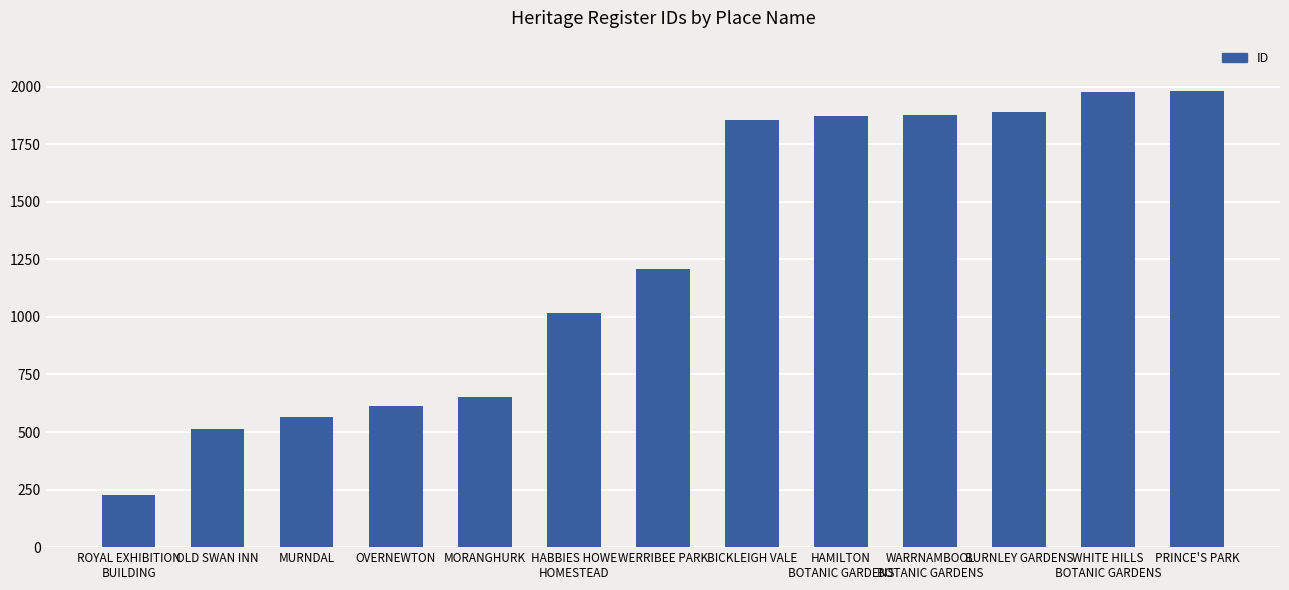

What is the change in value from ROYAL EXHIBITION
BUILDING to BURNLEY GARDENS?

+1664